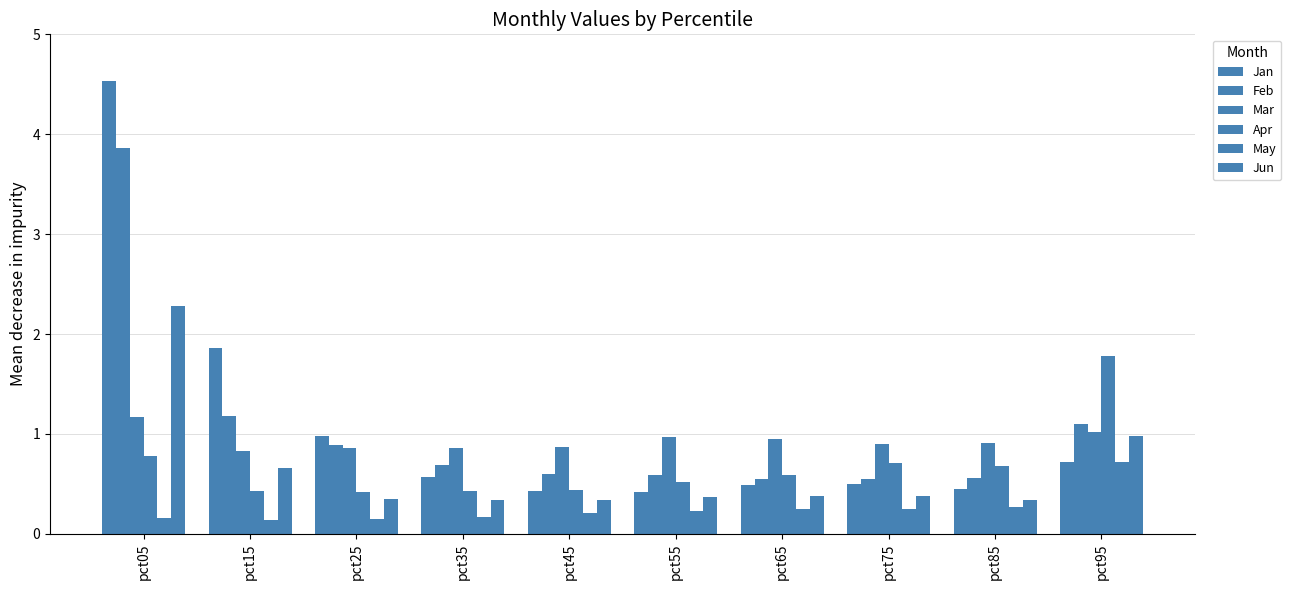

Is the value of May at pct05 greater than the value of Apr at pct35?

No